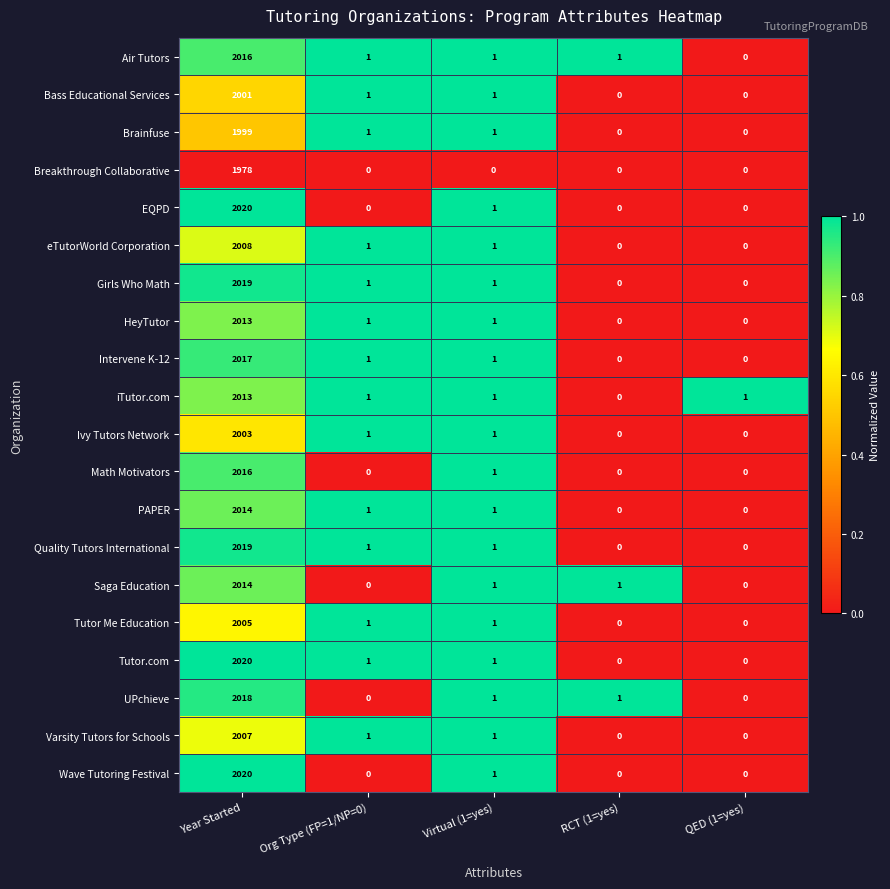

What is the spread (max minus min) of values at QED (1=yes)?

1